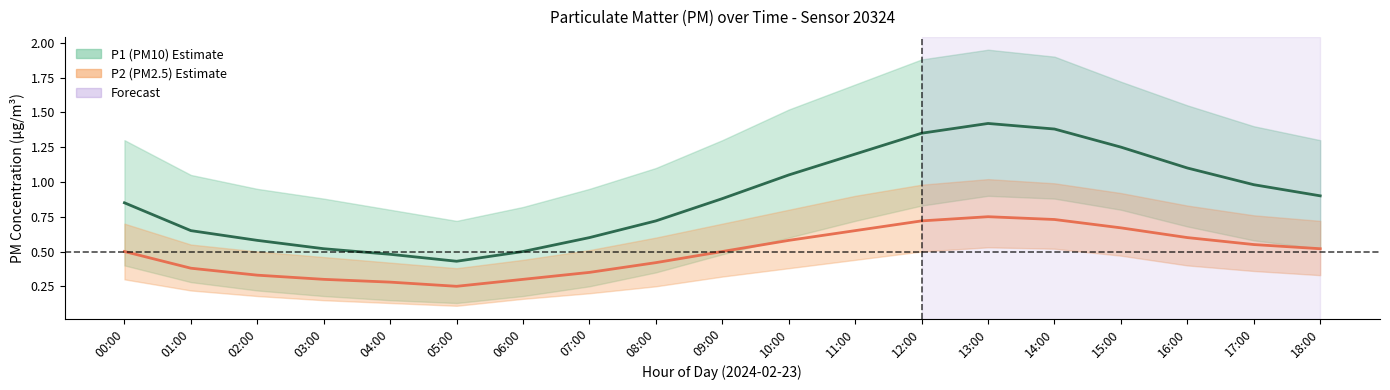

What value does the P2 center series have at 12:00?

0.7